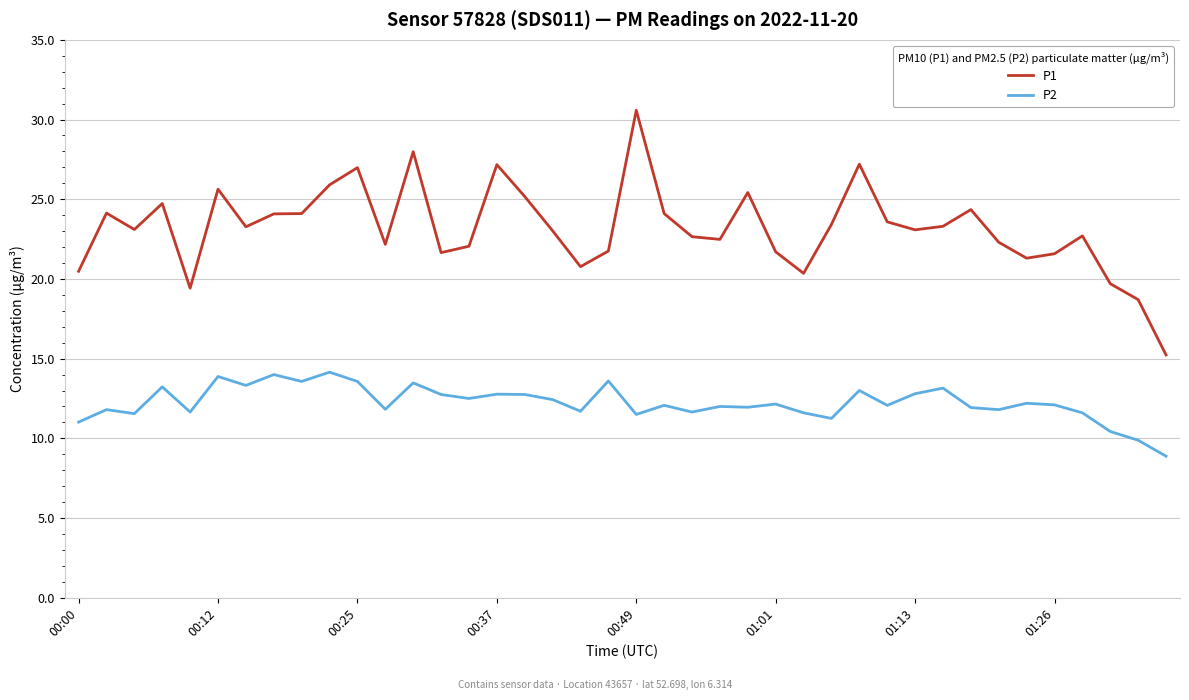

What are all the series names shown in the legend?

P1, P2